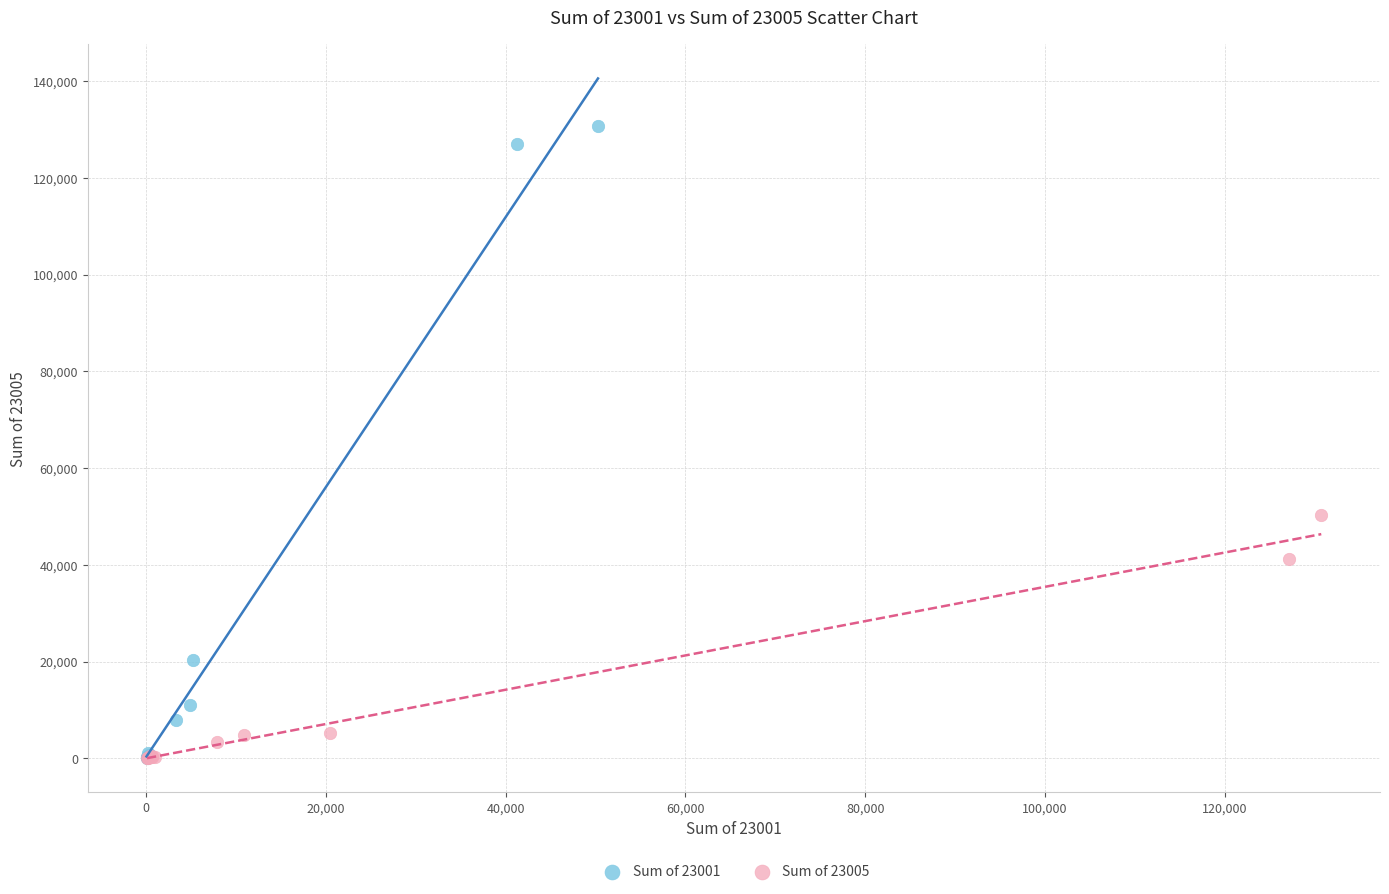

Which series reaches the maximum Y coordinate?

Sum of 23001